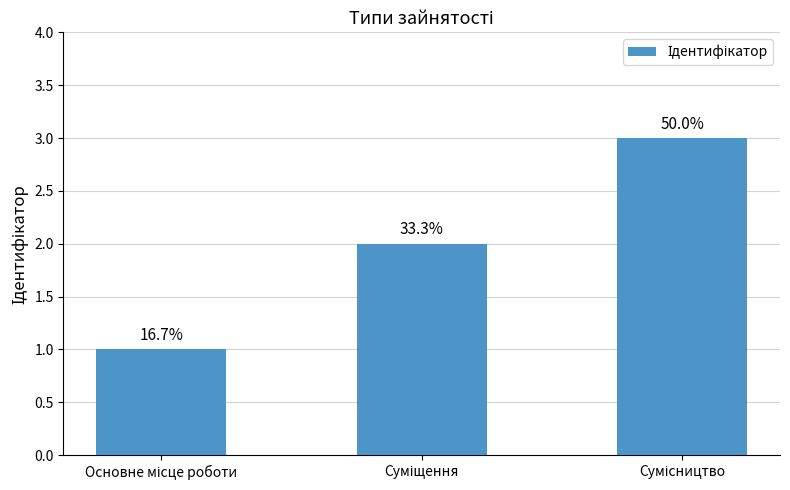

Reading left to right, extract all data points from this chart.

Основне місце роботи=1	Суміщення=2	Сумісництво=3